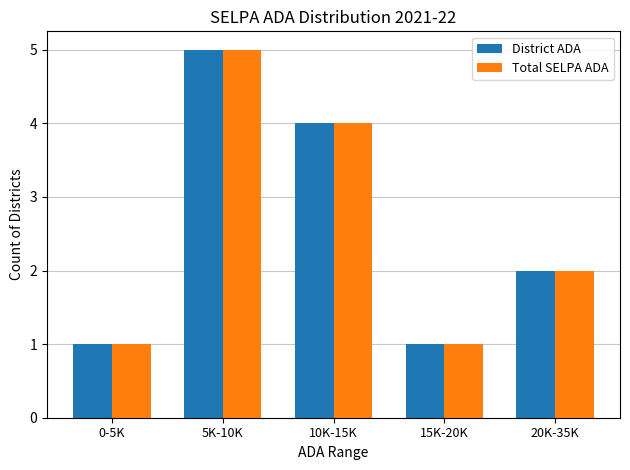

The Total SELPA ADA series shows 4 at 10K-15K. True or false?

True